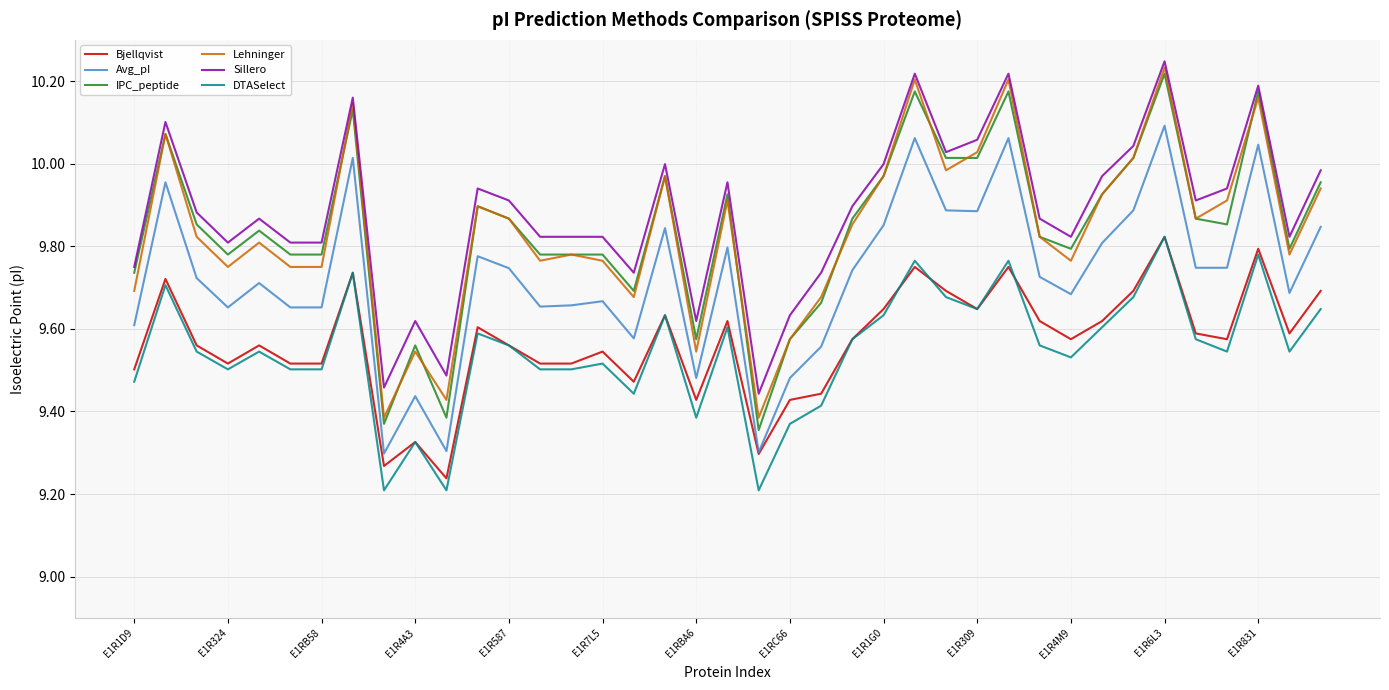

What is the difference between the maximum and minimum values in the Lehninger series?

0.8